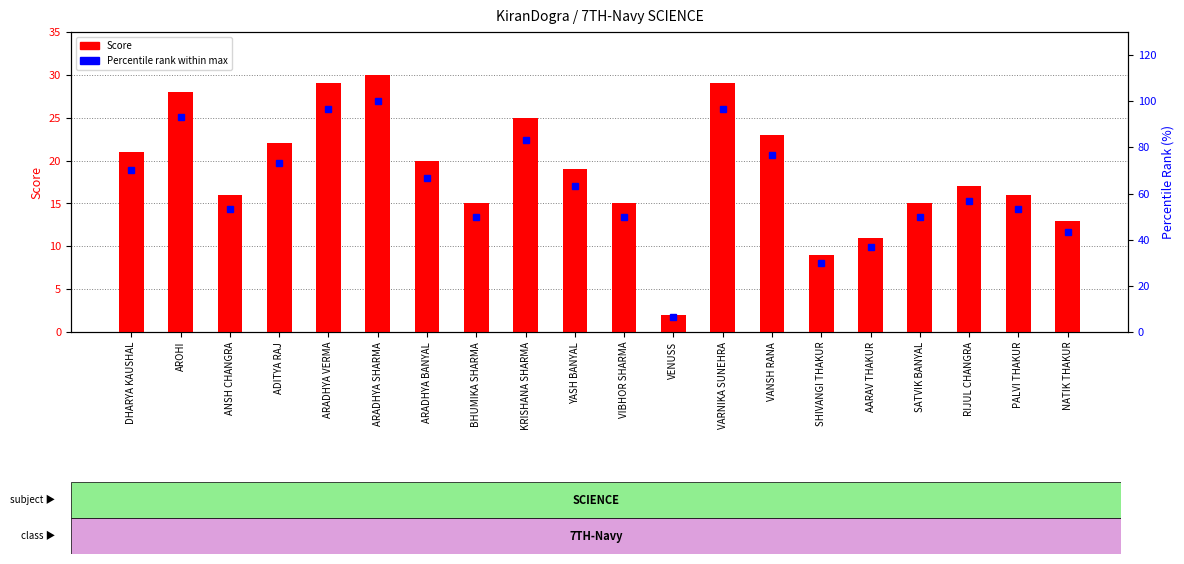

Reading right to left, extract all data points from this chart.

Score: 13.0	16.0	17.0	15.0	11.0	9.0	23.0	29.0	2.0	15.0	19.0	25.0	15.0	20.0	30.0	29.0	22.0	16.0	28.0	21.0
Percentile (Score/Max %): 43.3	53.3	56.7	50.0	36.7	30.0	76.7	96.7	6.7	50.0	63.3	83.3	50.0	66.7	100.0	96.7	73.3	53.3	93.3	70.0